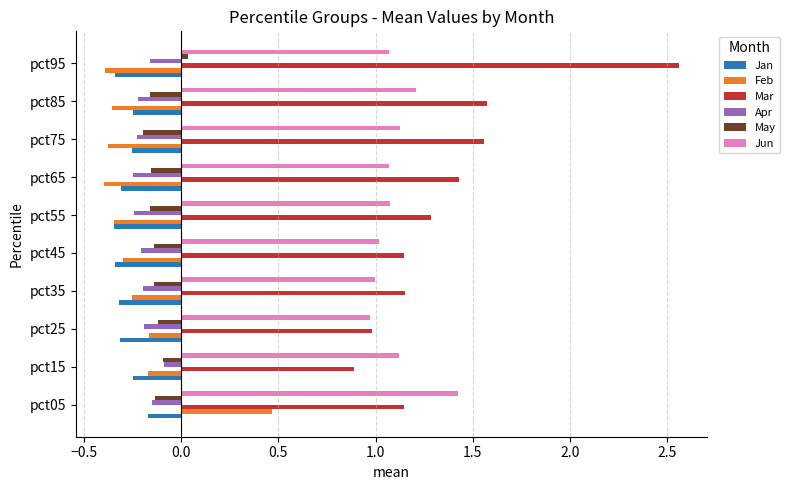

Is the value of Mar at pct75 greater than the value of May at pct75?

Yes